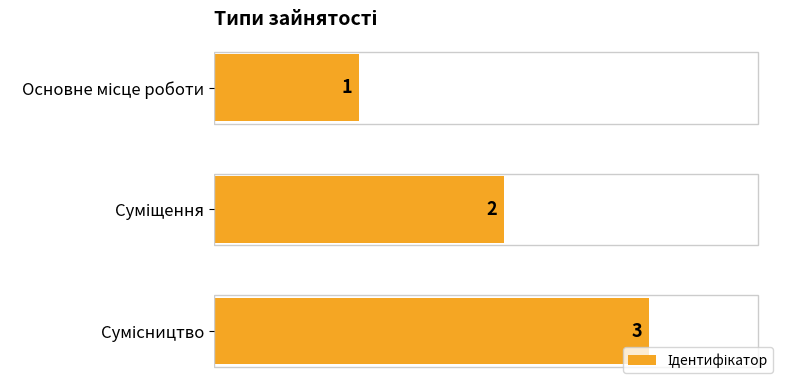

How many values are between 1 and 3?

3